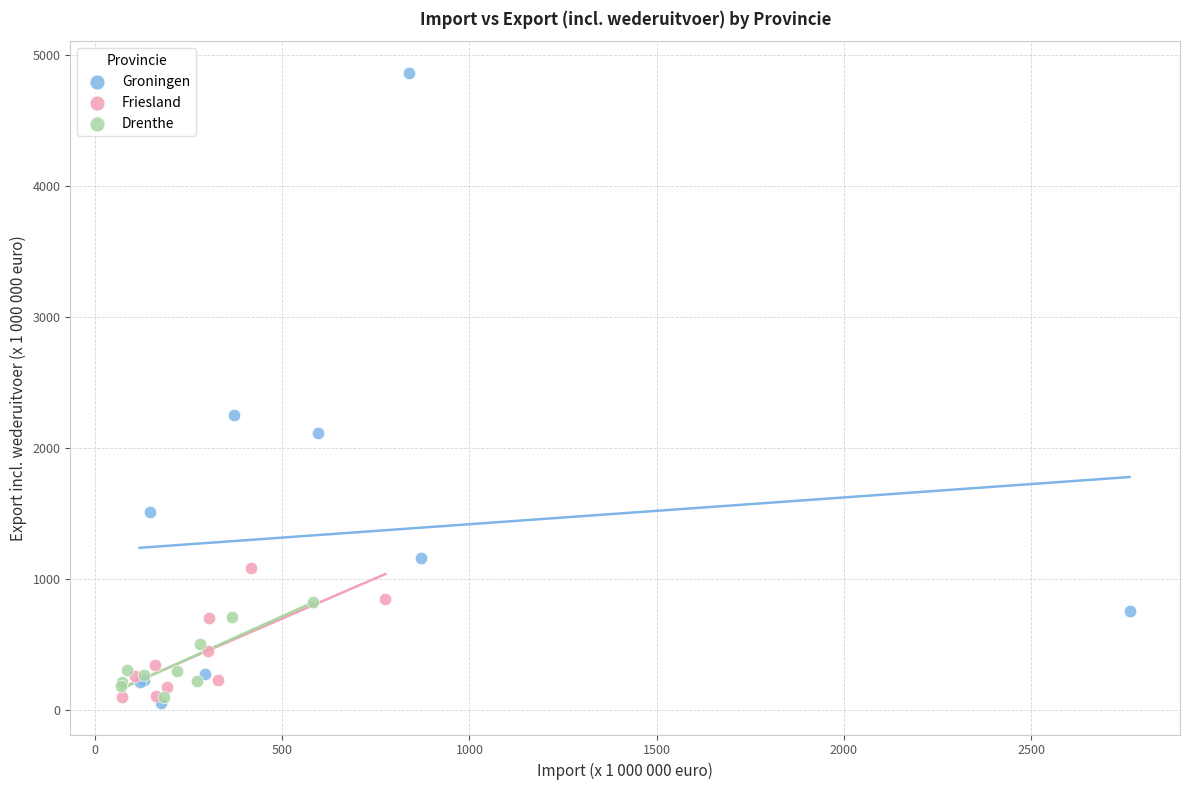

Which series contains the lowest Y value?

Groningen